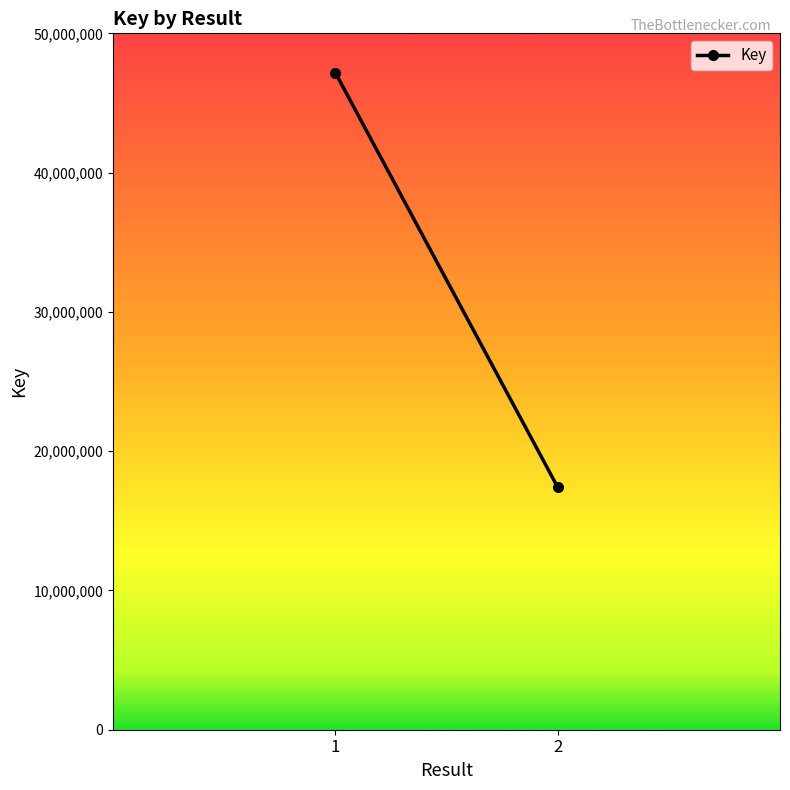

Where is the data nearest to the value 32294171?

2